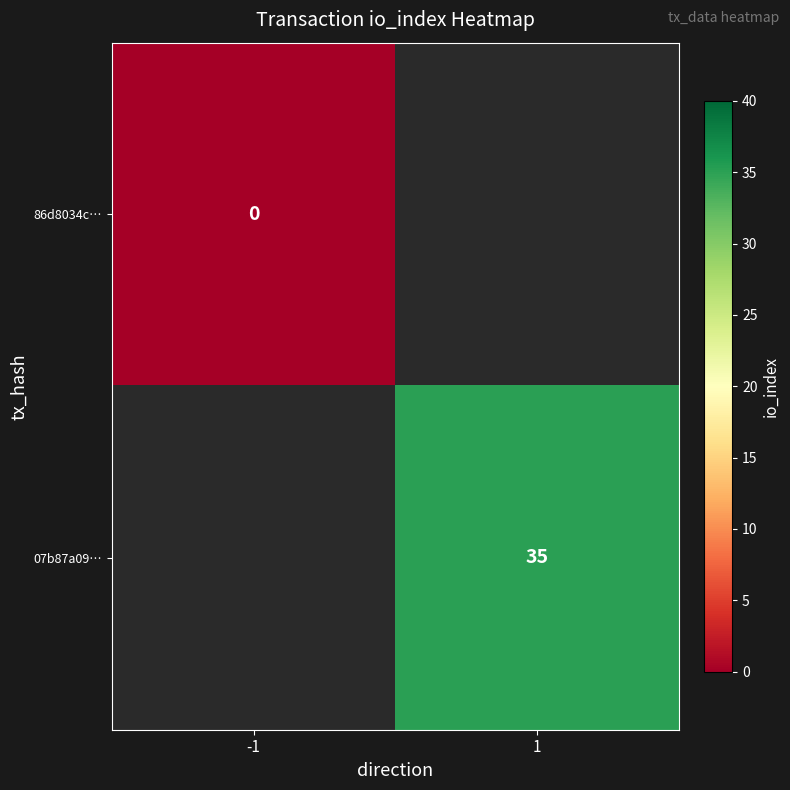

At how many categories does at least one series exceed -719?

2